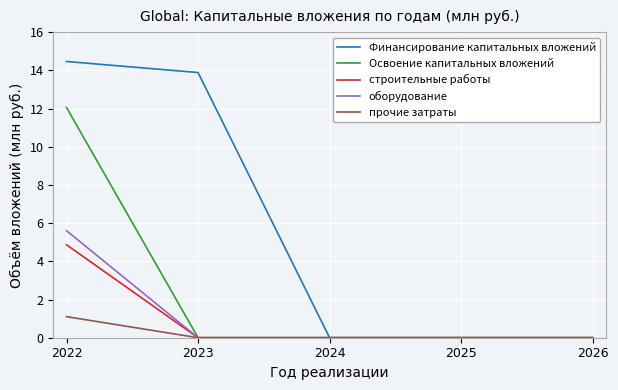

The value of строительные работы at 2023 is 3.0. True or false?

False